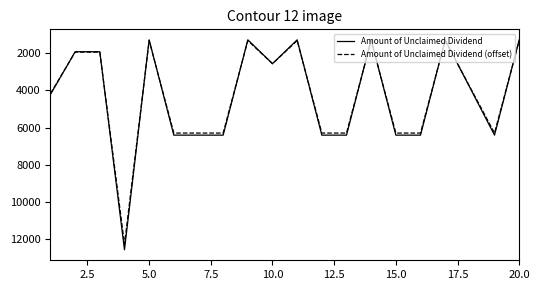

Which series has the widest spread of values?

Amount of Unclaimed Dividend